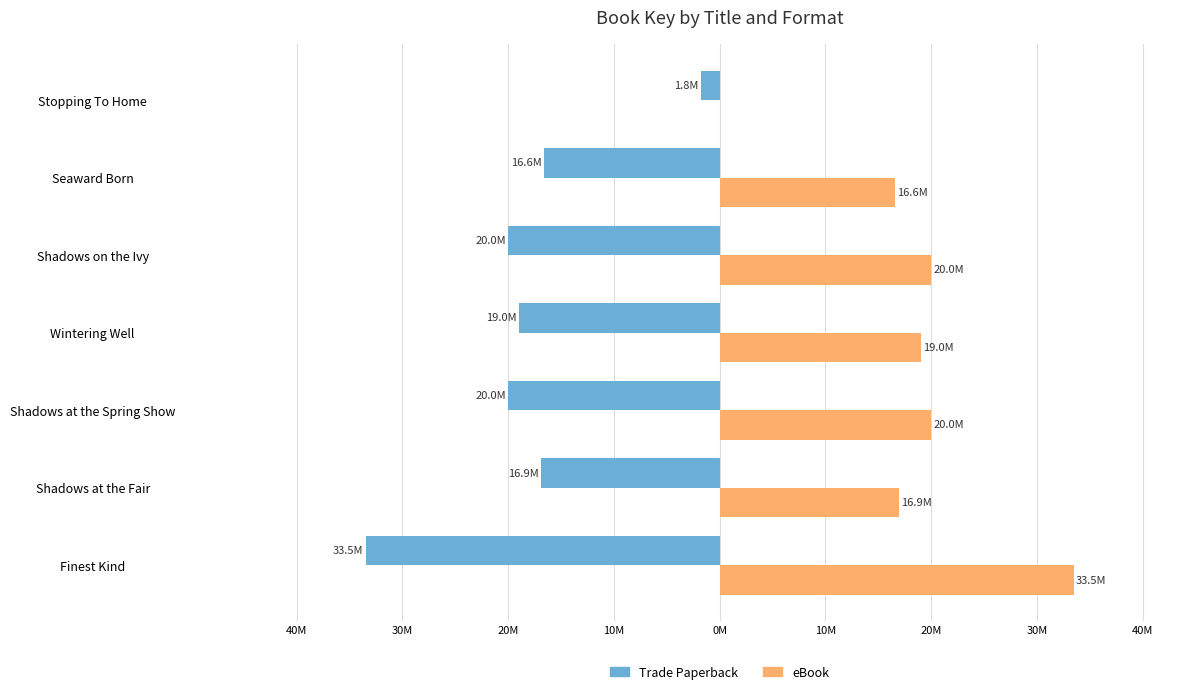

What is the average value of the Trade Paperback series?

-18.3